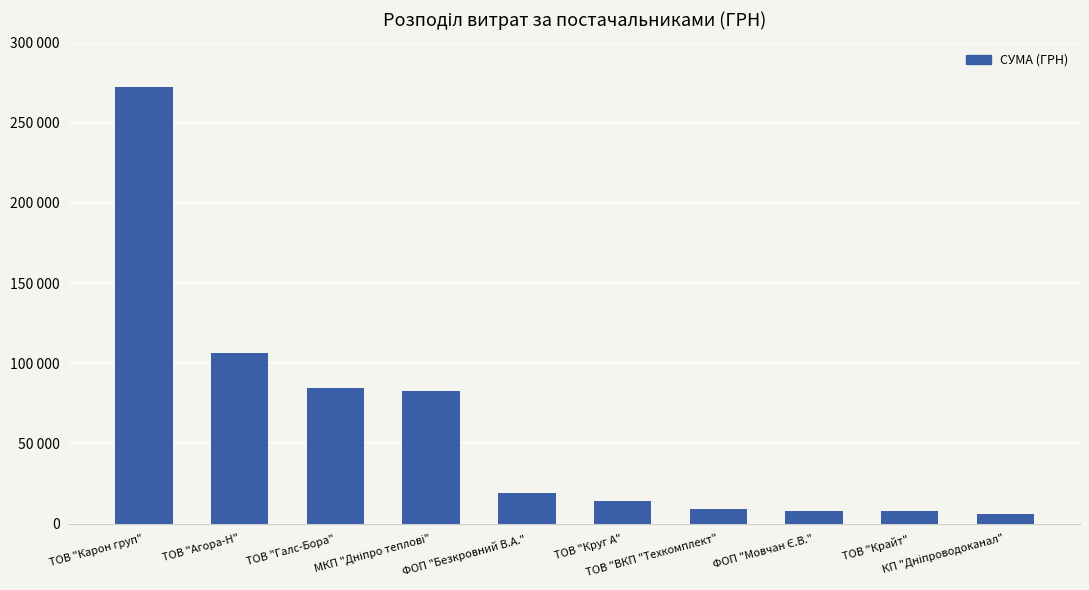

At which category does the chart reach its minimum across all series?

КП "Дніпроводоканал"